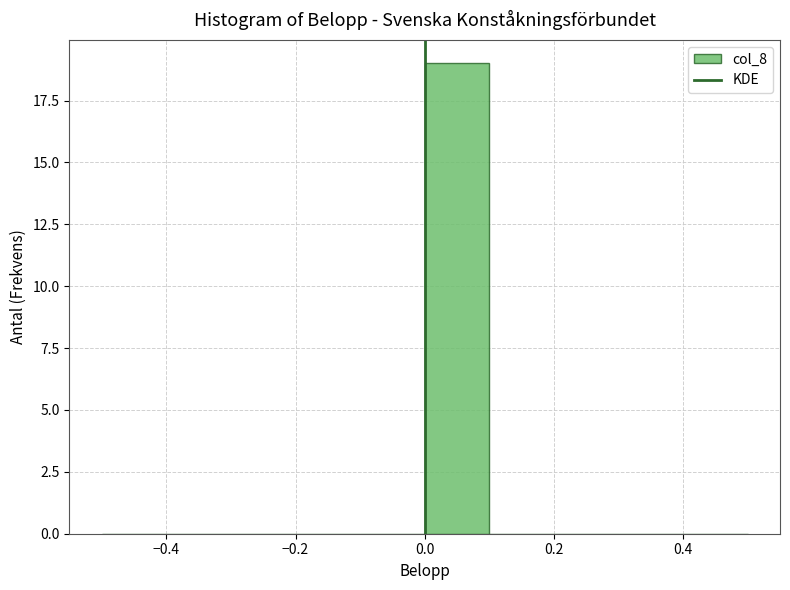

Reading left to right, list every bar in this chart as the range it spans on the x-axis followed by its height. The values are not printed on the chart, so give them approximately, as read against the axis.

-0.5 to -0.4: 0
-0.4 to -0.3: 0
-0.3 to -0.2: 0
-0.2 to -0.1: 0
-0.1 to 0.0: 0
0.0 to 0.1: 19
0.1 to 0.2: 0
0.2 to 0.3: 0
0.3 to 0.4: 0
0.4 to 0.5: 0